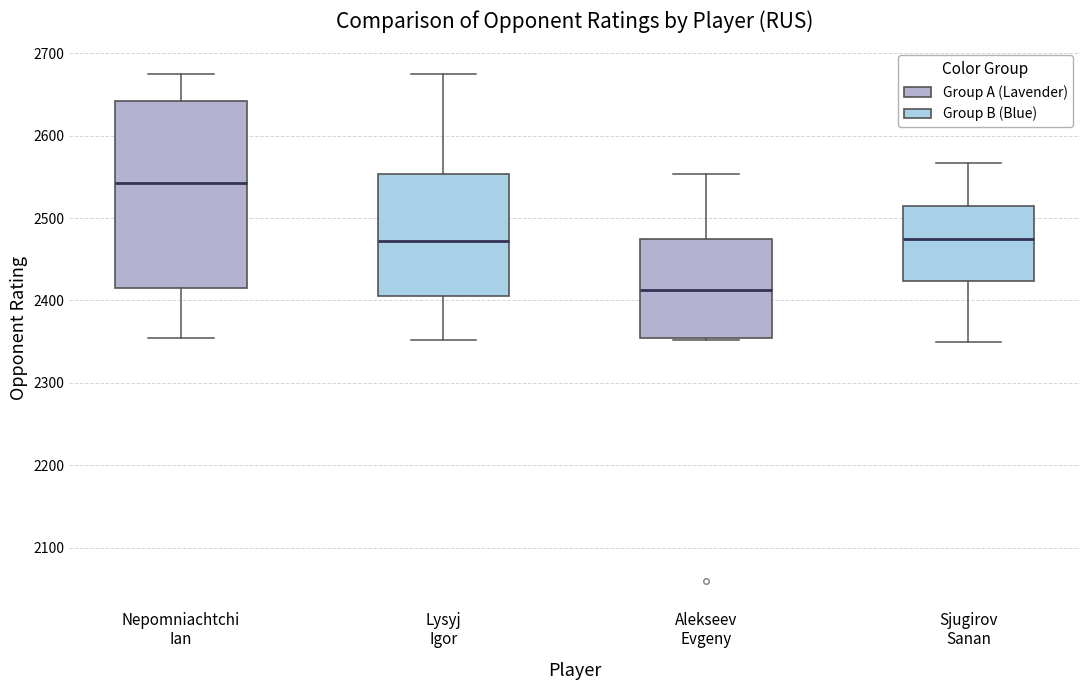

Which box's median line is the highest?

Nepomniachtchi Ian